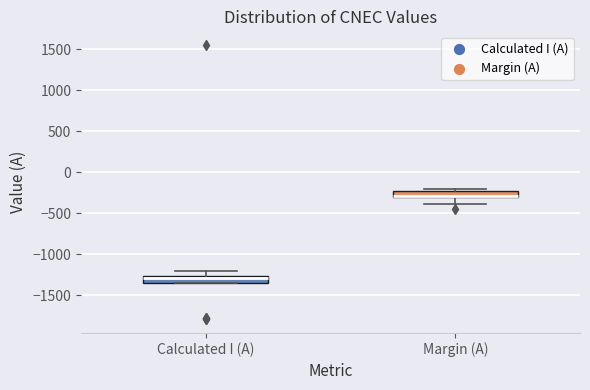

Reading left to right, read every box against the y-axis: the position of its median line, the range the box covers, and the ends of its whiskers. The values are not printed on the chart, so give them approximately, as read against the axis.

Calculated I (A): median -1300, box -1350 to -1250, whiskers -1350 to -1200
Margin (A): median -300 (just above the box's lower edge), box -300 to -250, whiskers -400 to -200